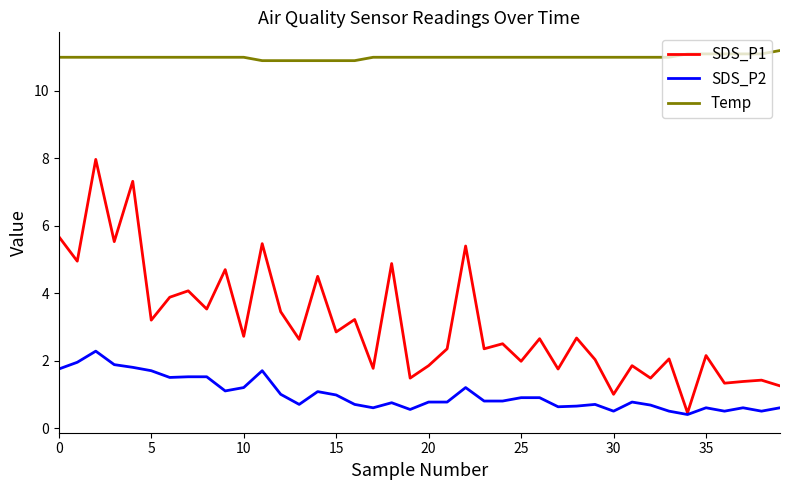

In SDS_P1, how many points are lower than both neighbors (excluding endpoints)?

16